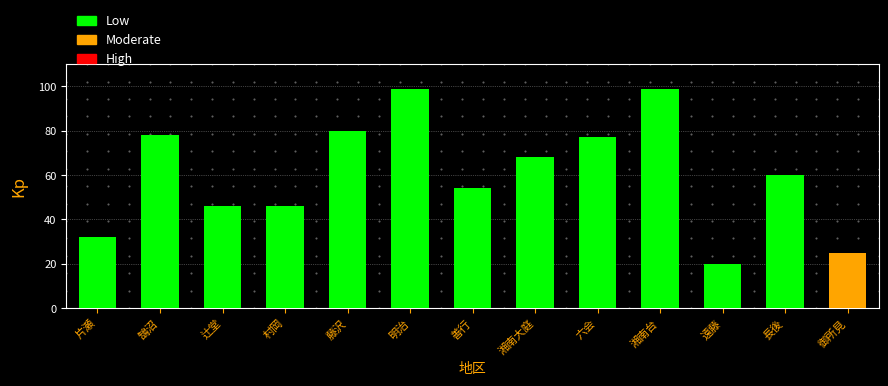

Reading left to right, what are all the values shown in this chart?

片瀬=32	鵠沼=78	辻堂=46	村岡=46	藤沢=80	明治=99	善行=54	湘南大庭=68	六会=77	湘南台=99	遠藤=20	長後=60	御所見=25